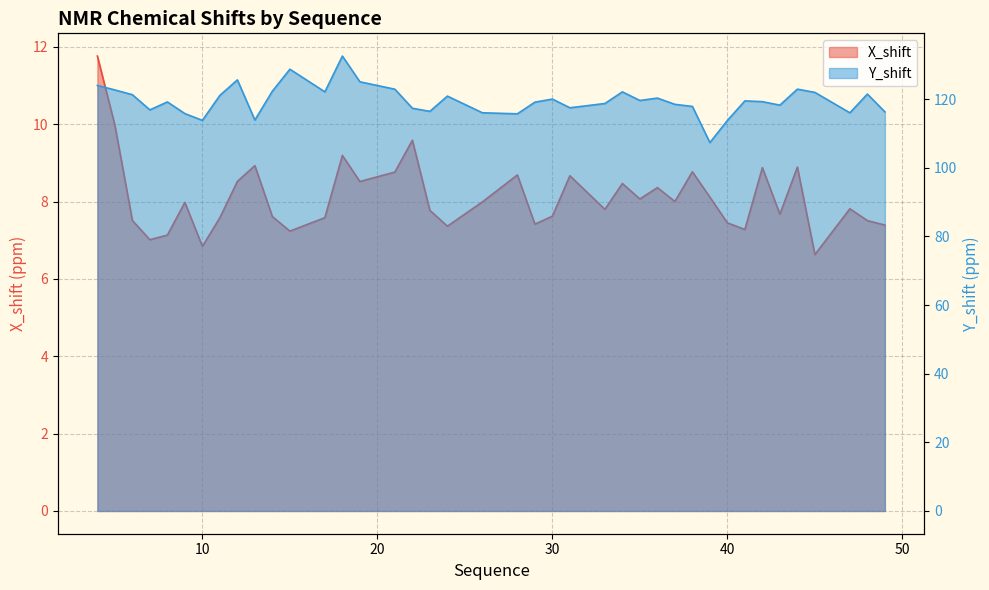

List the series in order of their peak value, lowest first.

X_shift, Y_shift